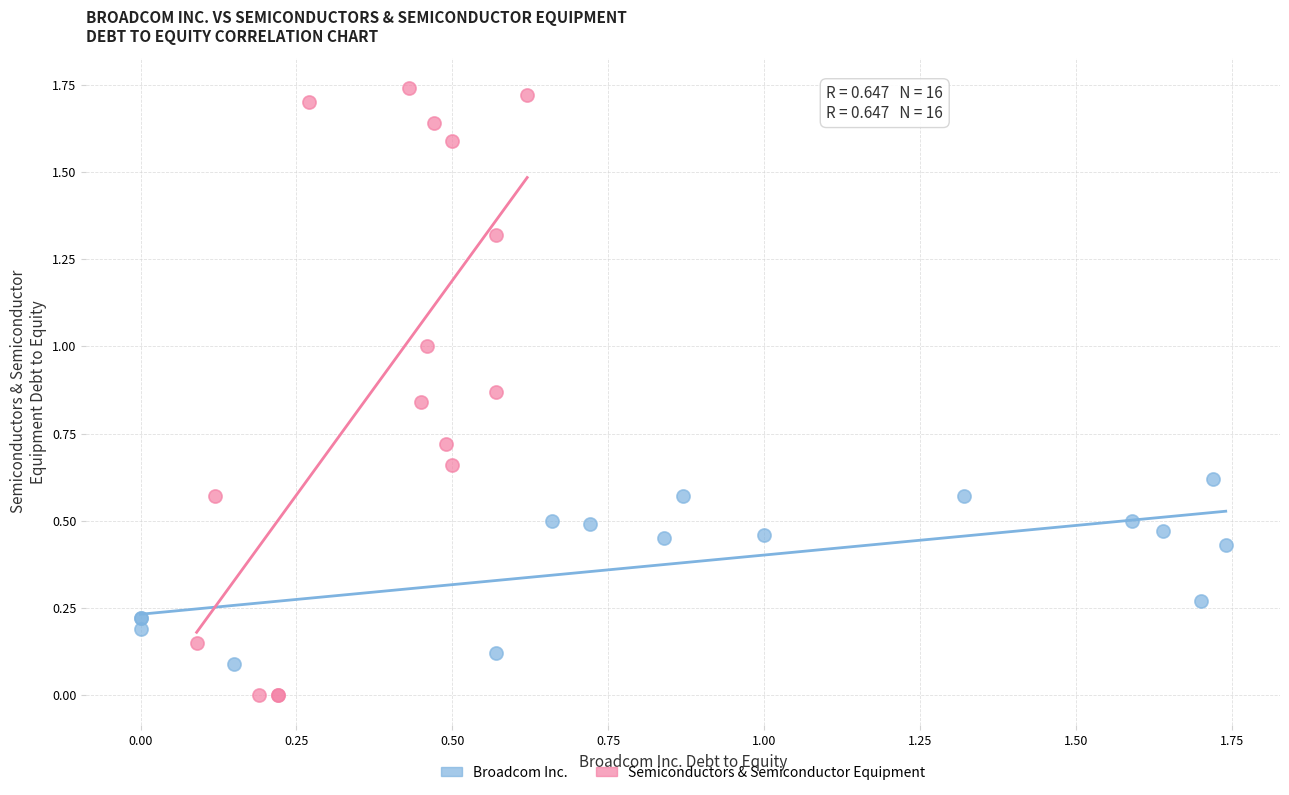

What are all the series names shown in the legend?

Broadcom Inc., Semiconductors & Semiconductor Equipment